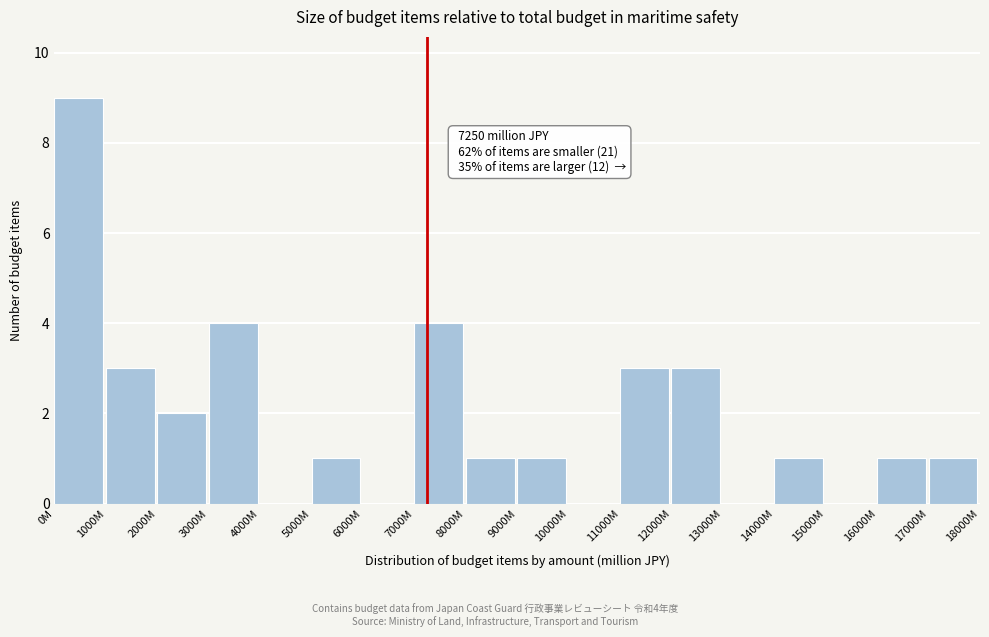

Reading left to right, extract all data points from this chart.

0M=9	1000M=3	2000M=2	3000M=4	4000M=0	5000M=1	6000M=0	7000M=4	8000M=1	9000M=1	10000M=0	11000M=3	12000M=3	13000M=0	14000M=1	15000M=0	16000M=1	17000M=1